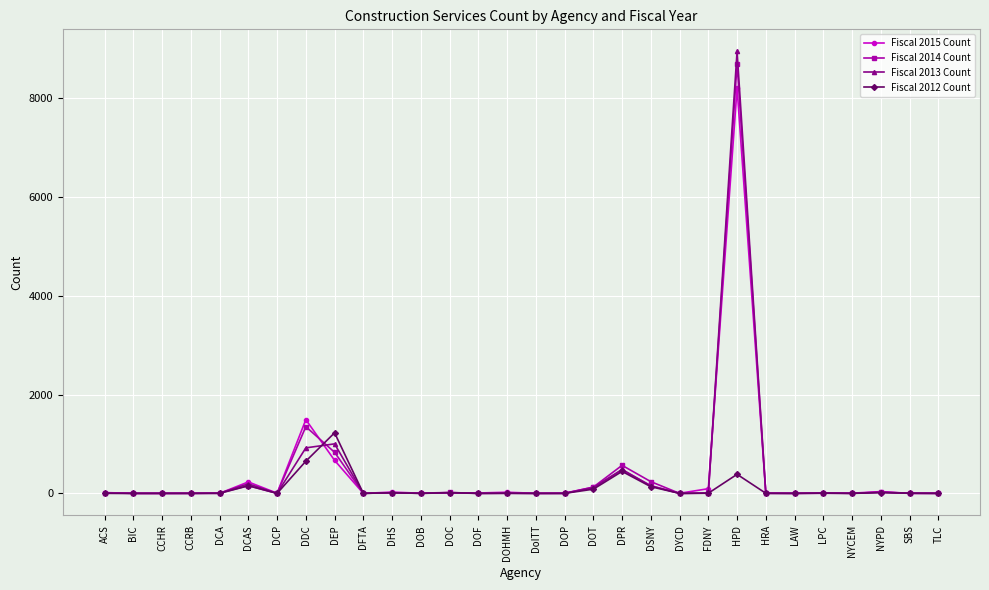

What is the total value across all series at DCAS?

736